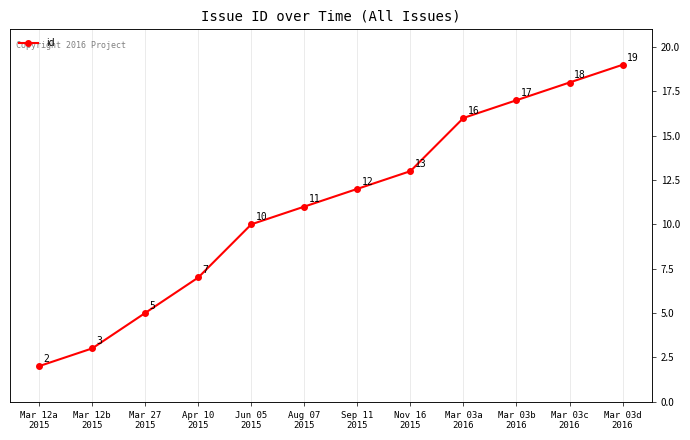

What is the difference between the values at Mar 12a
2015 and Nov 16
2015?

11